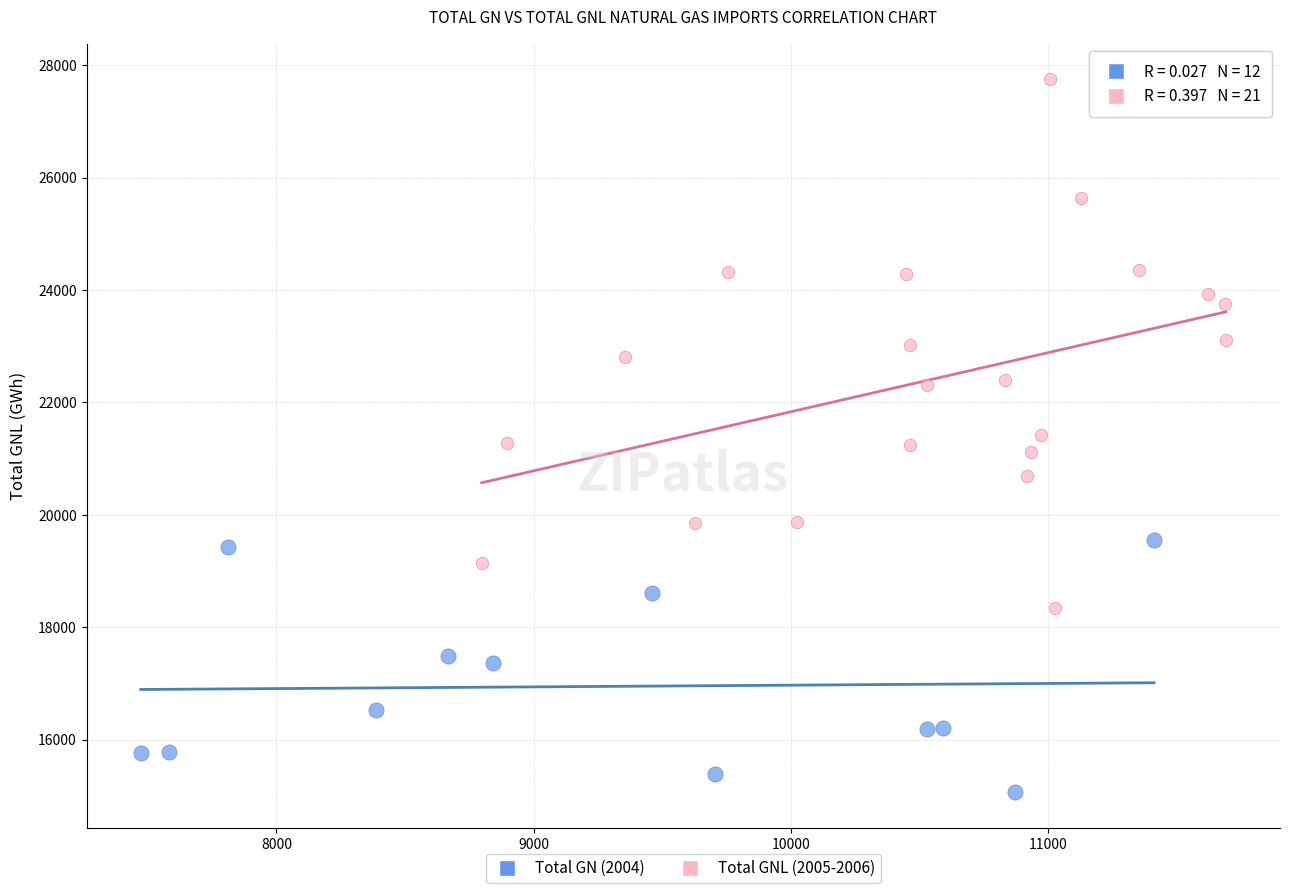

What are all the series names shown in the legend?

Total GN (2004), Total GNL (2005-2006)